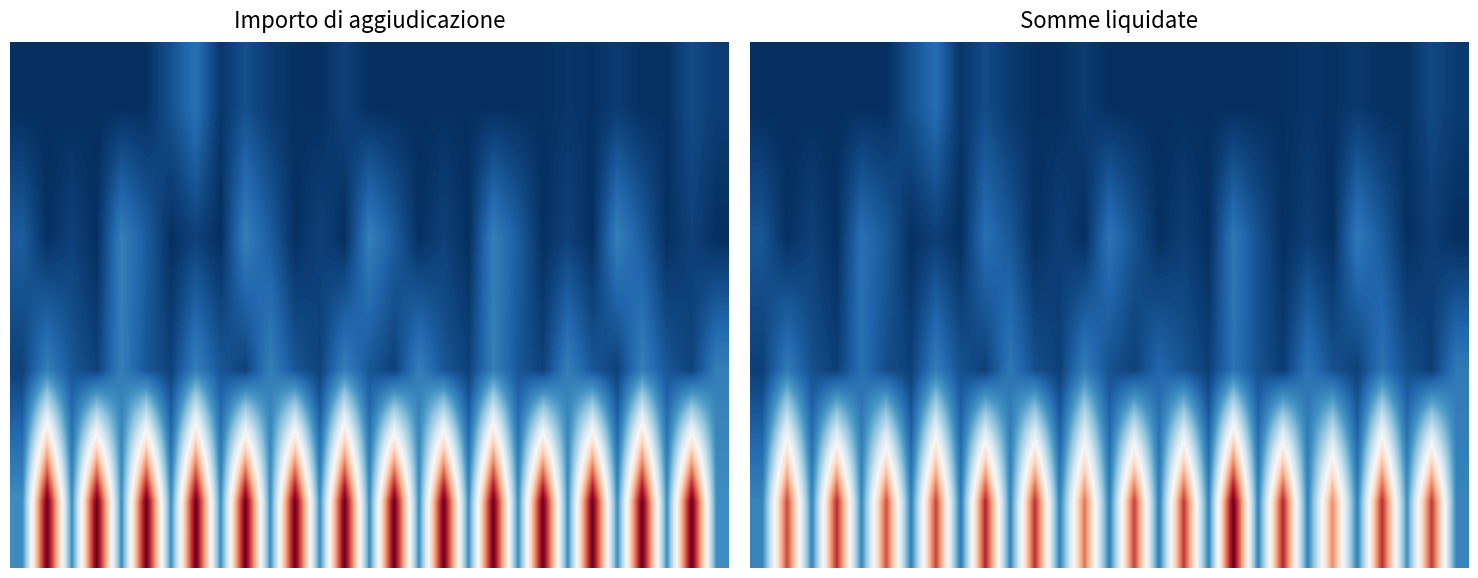

Which has a higher value, 9 or 13?

9